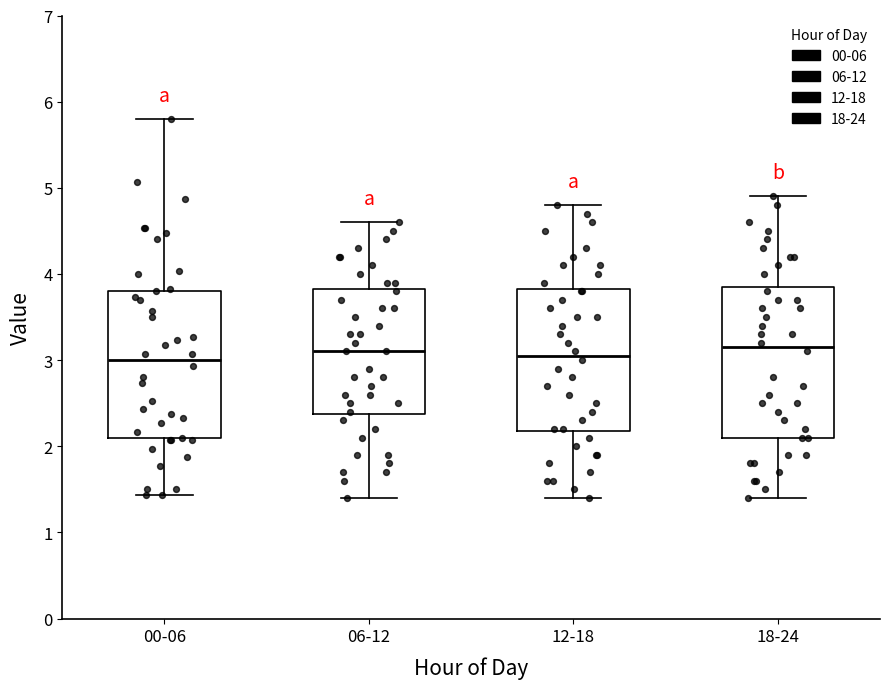

Reading left to right, read every box against the y-axis: the position of its median line, the range the box covers, and the ends of its whiskers. The values are not printed on the chart, so give them approximately, as read against the axis.

00-06: median 3.0, box 2.1 to 3.8, whiskers 1.4 to 5.8
06-12: median 3.1, box 2.4 to 3.8, whiskers 1.4 to 4.6
12-18: median 3.1, box 2.2 to 3.8, whiskers 1.4 to 4.8
18-24: median 3.2, box 2.1 to 3.9, whiskers 1.4 to 4.9